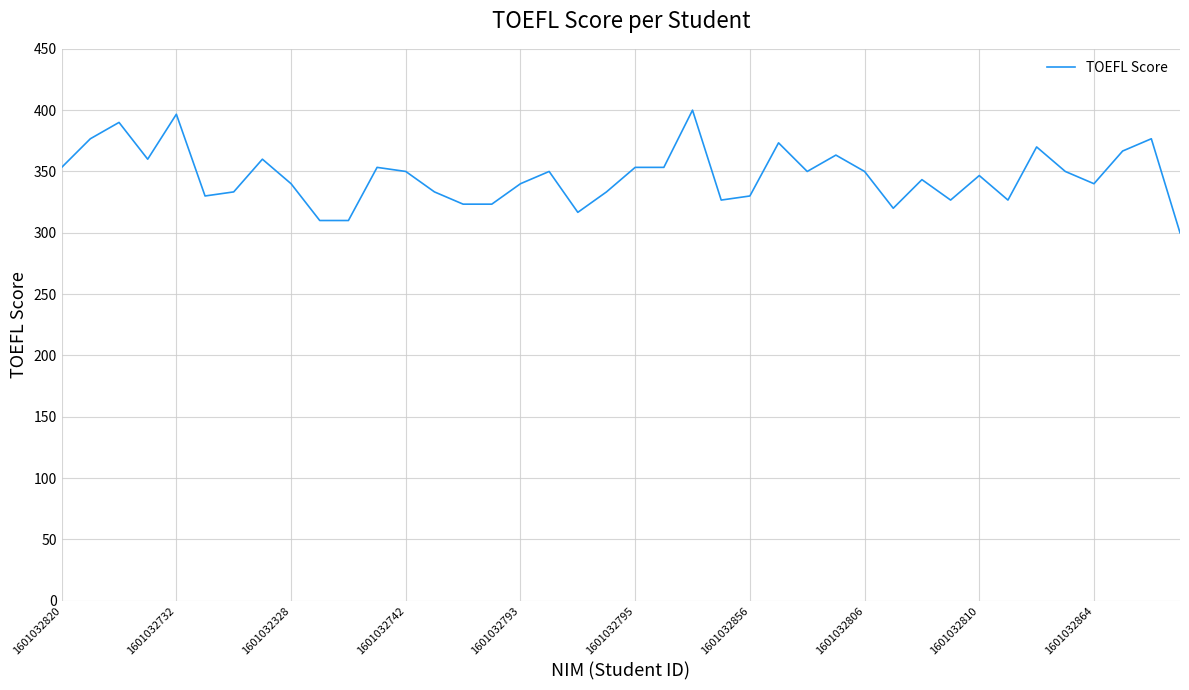

What is the difference between the maximum and minimum values?

100.0